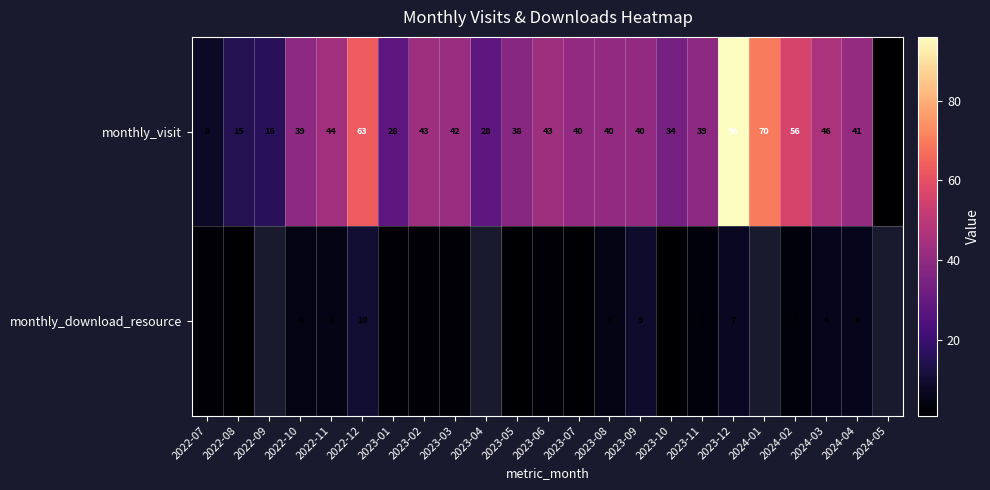

At 2023-08, list the series in order from largest to smallest.

monthly_visit, monthly_download_resource